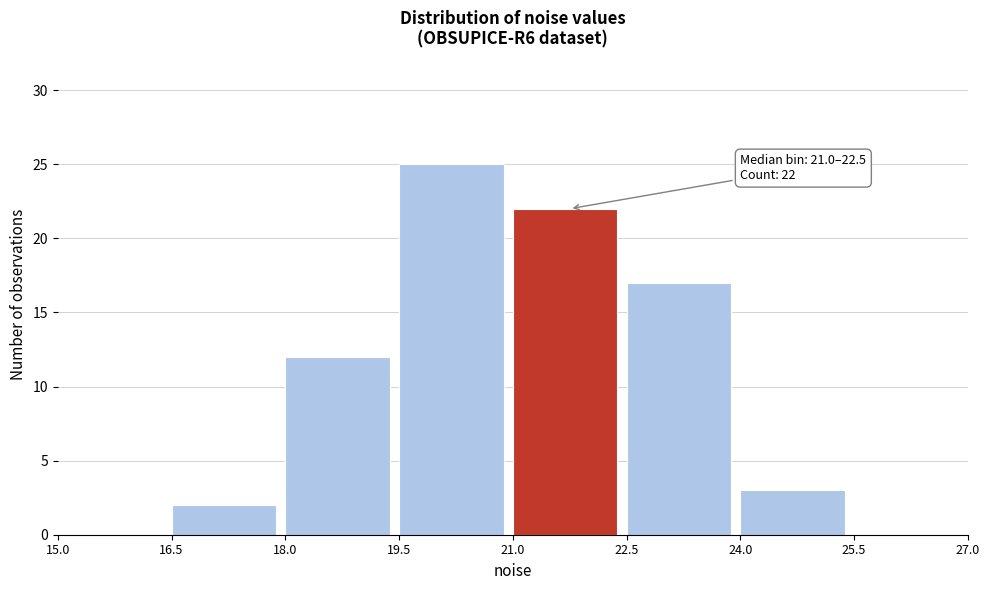

Over which range of the x-axis is the bar tallest?

19.5 to 21.0